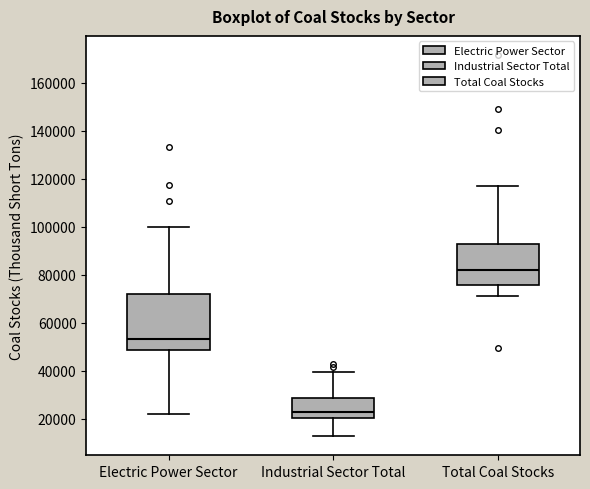

Comparing the boxes themselves (not the whiskers), which one is the tallest?

Electric Power Sector